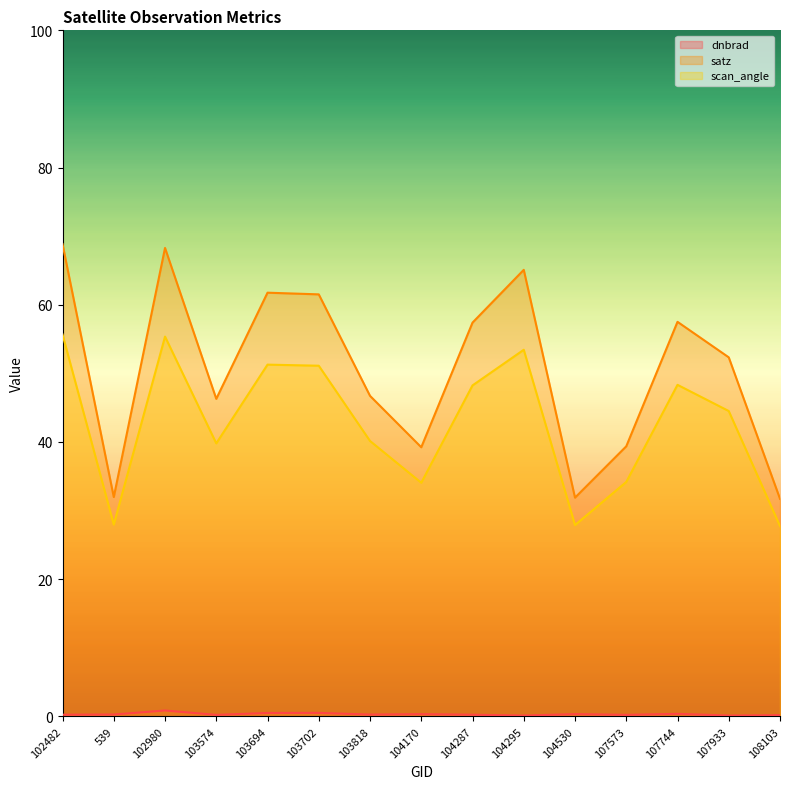

Is it true that scan_angle equals 55.4 at 102980?

True